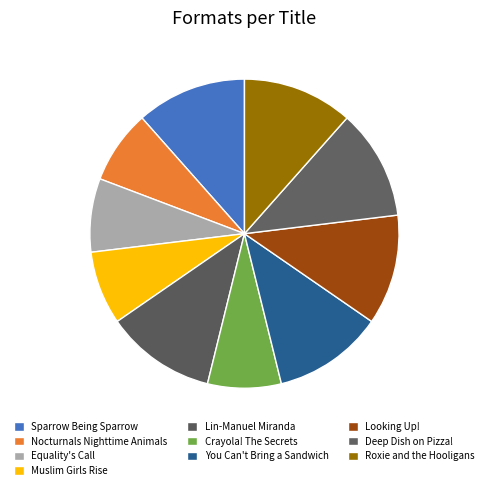

What percentage is the Sparrow Being Sparrow slice, to the nearest percent?

12%